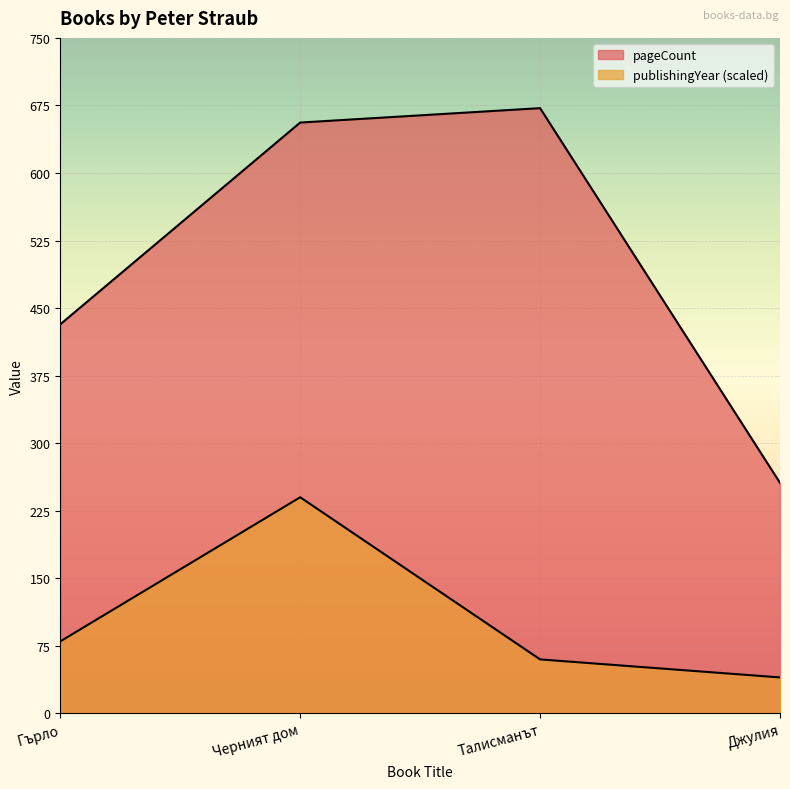

Rank the categories by pageCount value from highest to lowest.

Талисманът, Черният дом, Гърло, Джулия